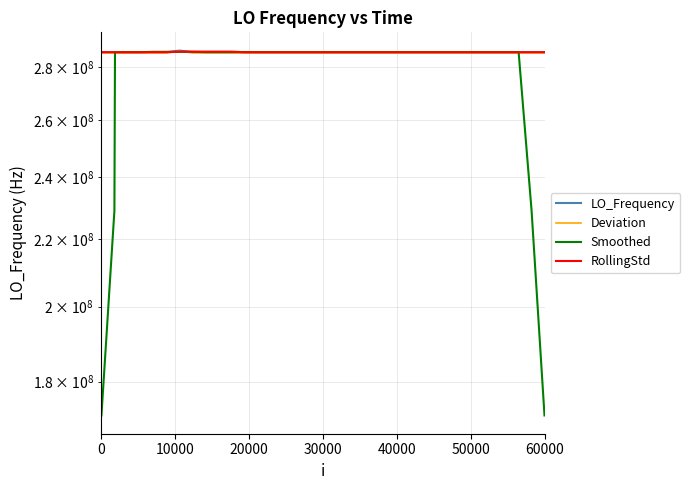

What is the value of the RollingStd point at the 31st from the left?

286018395.0